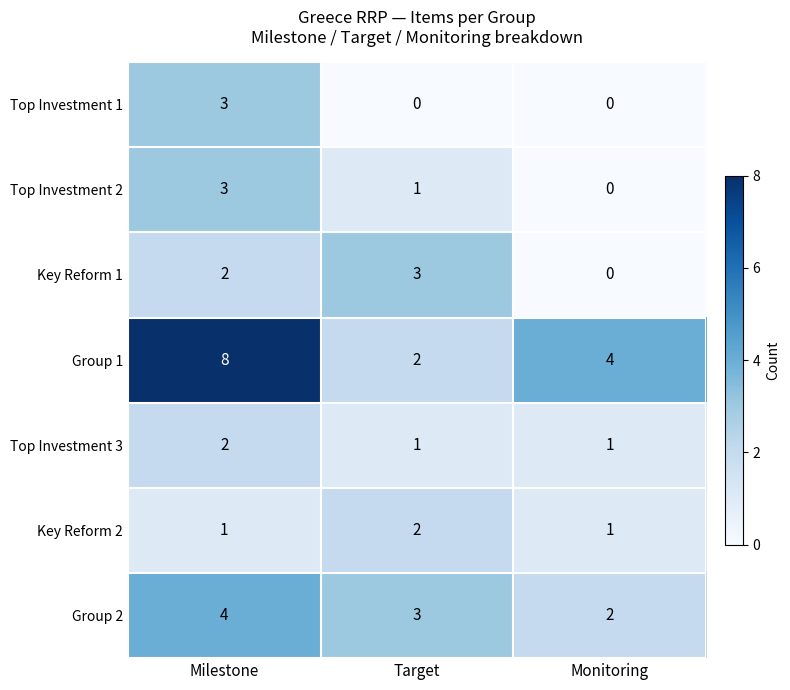

Which category has the highest value across all series?

Milestone